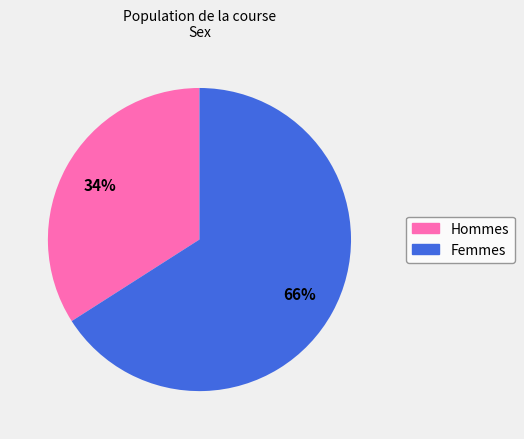

Count the number of slices in the pie.

2